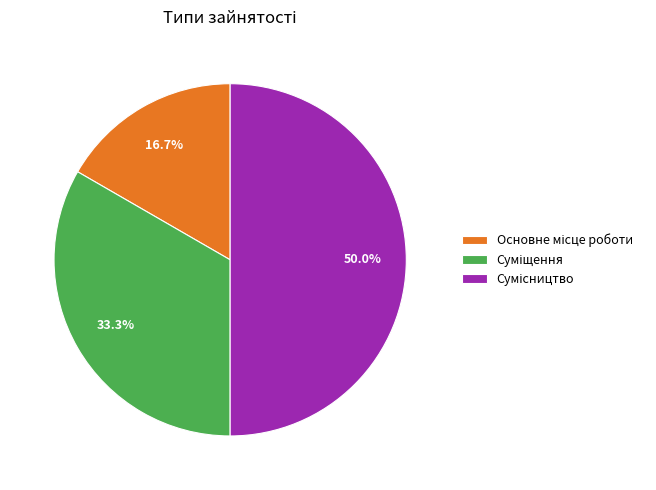

Approximately how many times larger is the value at Сумісництво compared to Основне місце роботи?

3.0